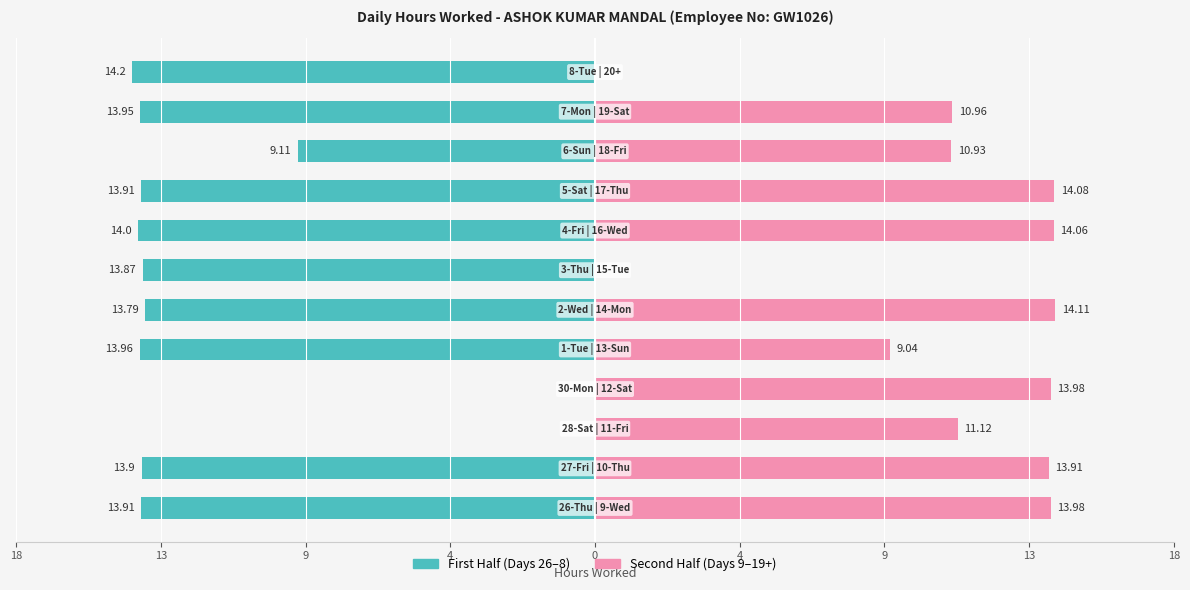

The First Half series shows -9.5 at 4. True or false?

False